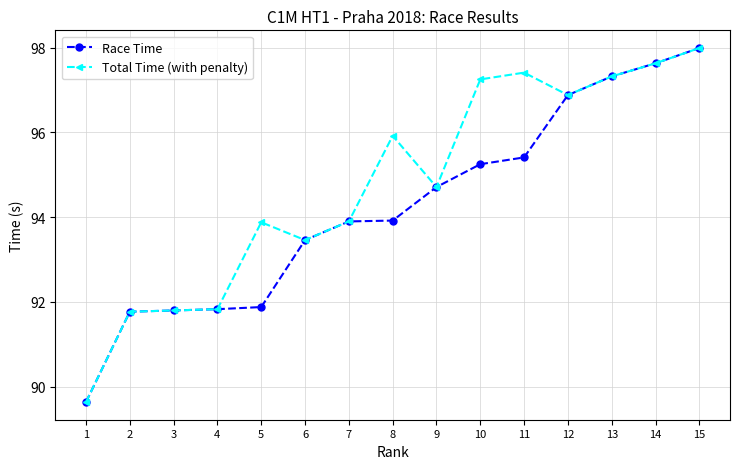

At which label is Total Time (with penalty) closest to 93?

6